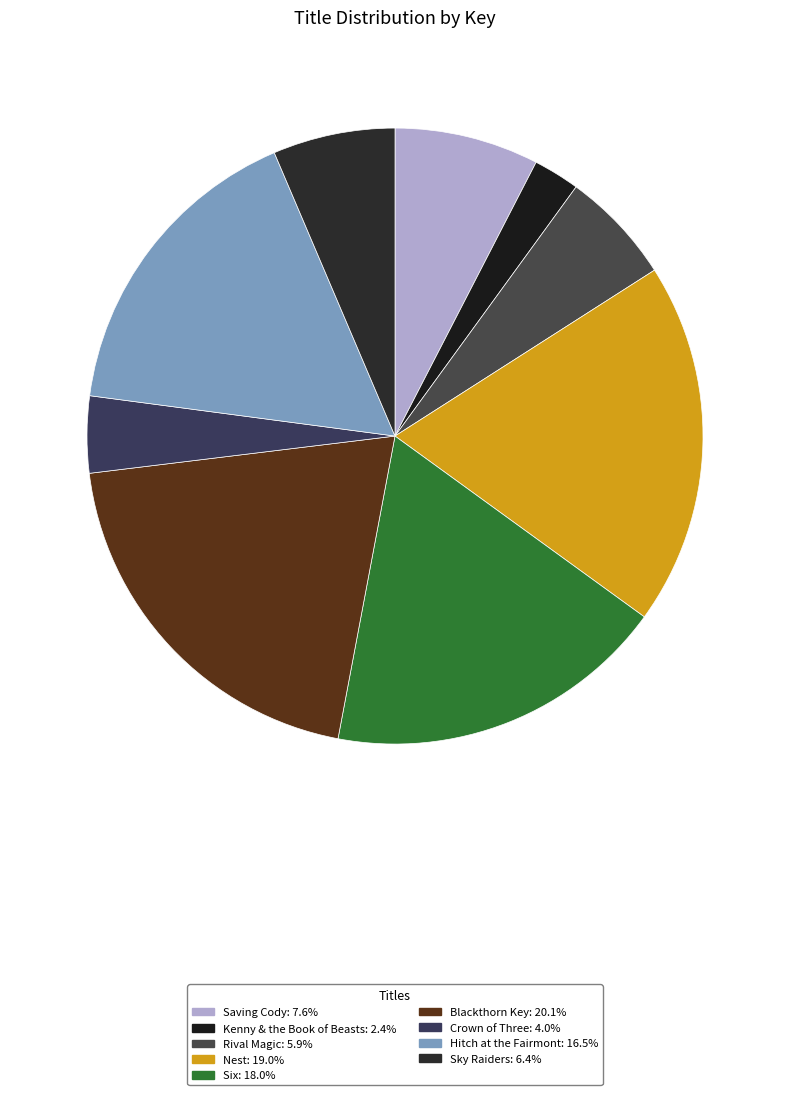

Between Nest and Rival Magic, which is larger?

Nest